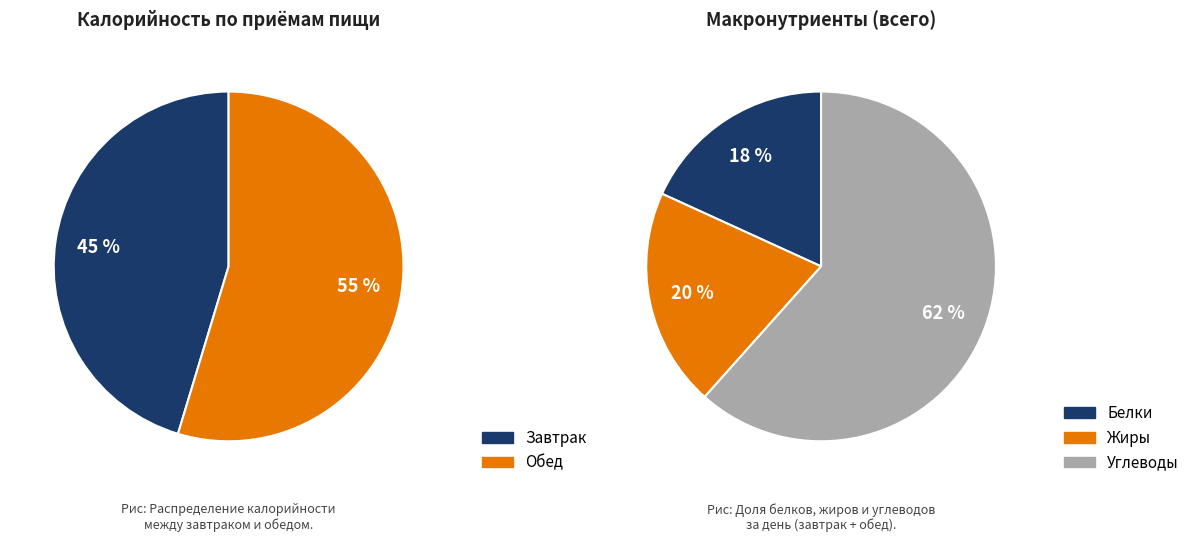

What is the largest slice in the pie chart?

Обед